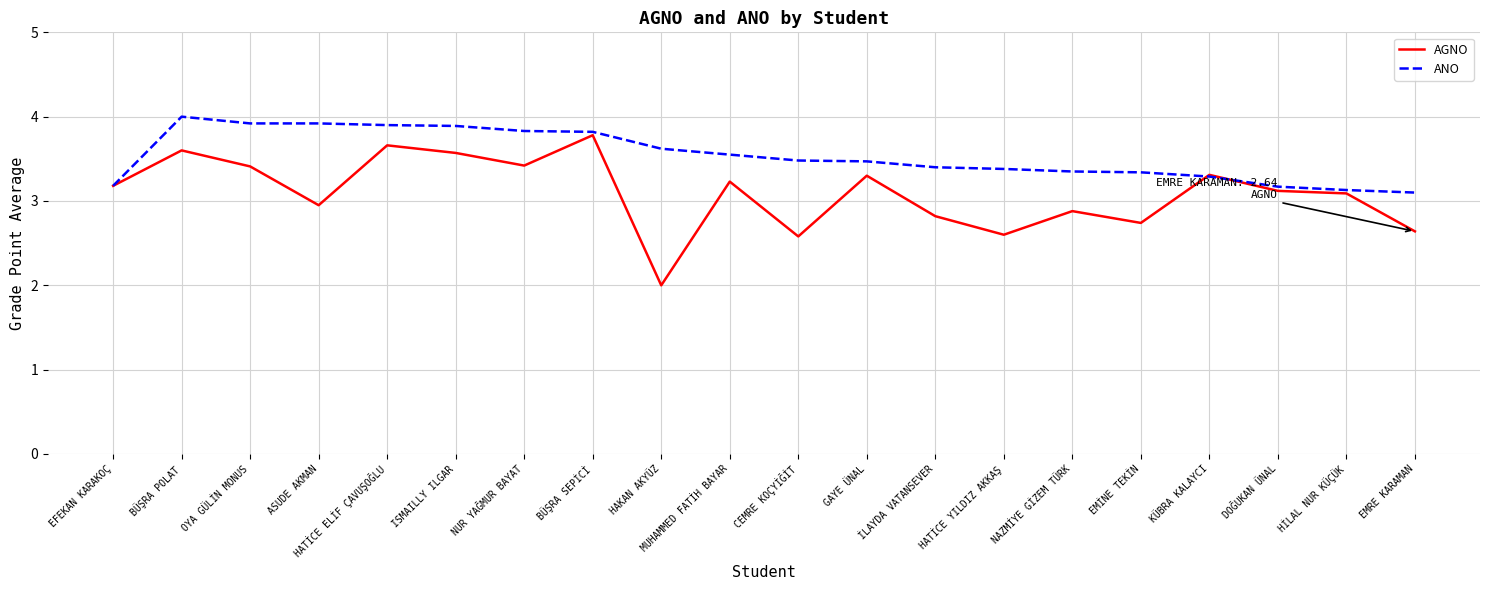

Is the value of ANO at DOĞUKAN ÜNAL greater than the value of AGNO at GAYE ÜNAL?

No